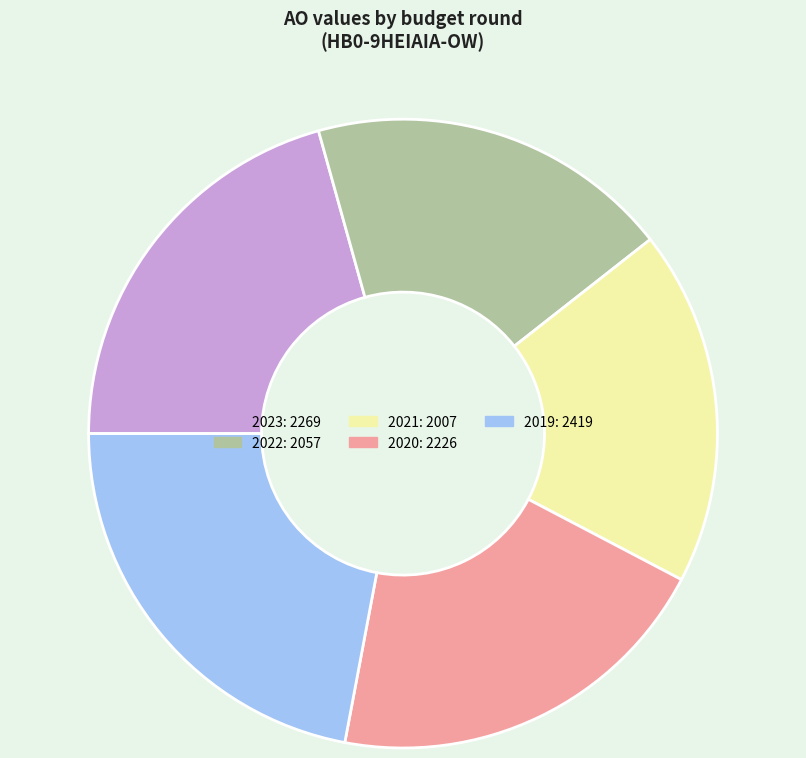

Is there a majority slice in this chart?

No